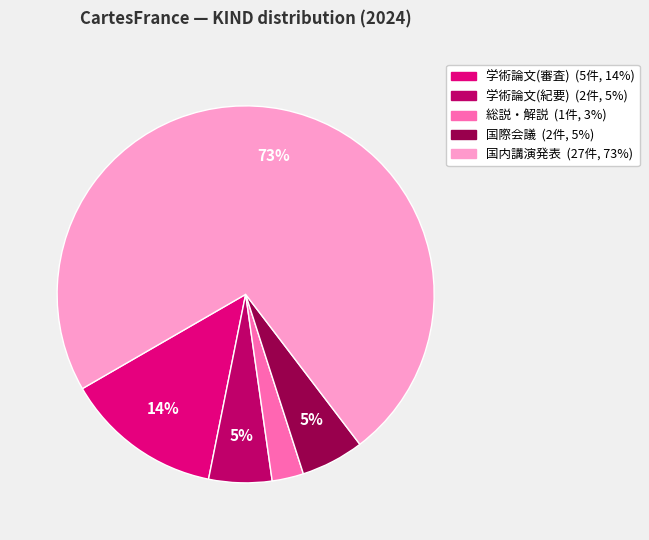

To the nearest percent, what is the difference between the largest and smallest slice percentages?

70%